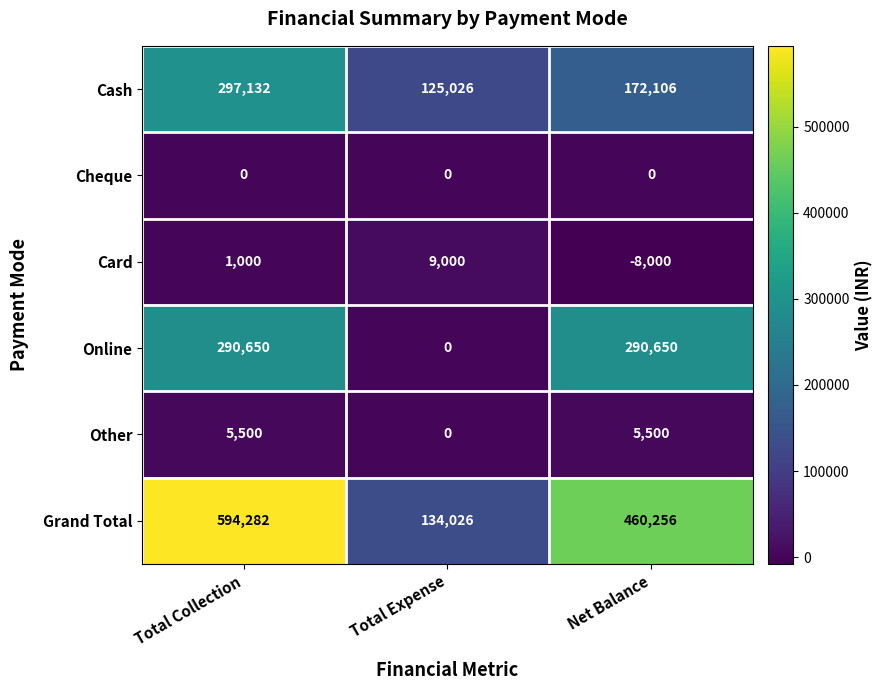

What is the spread (max minus min) of values at Net Balance?

468256